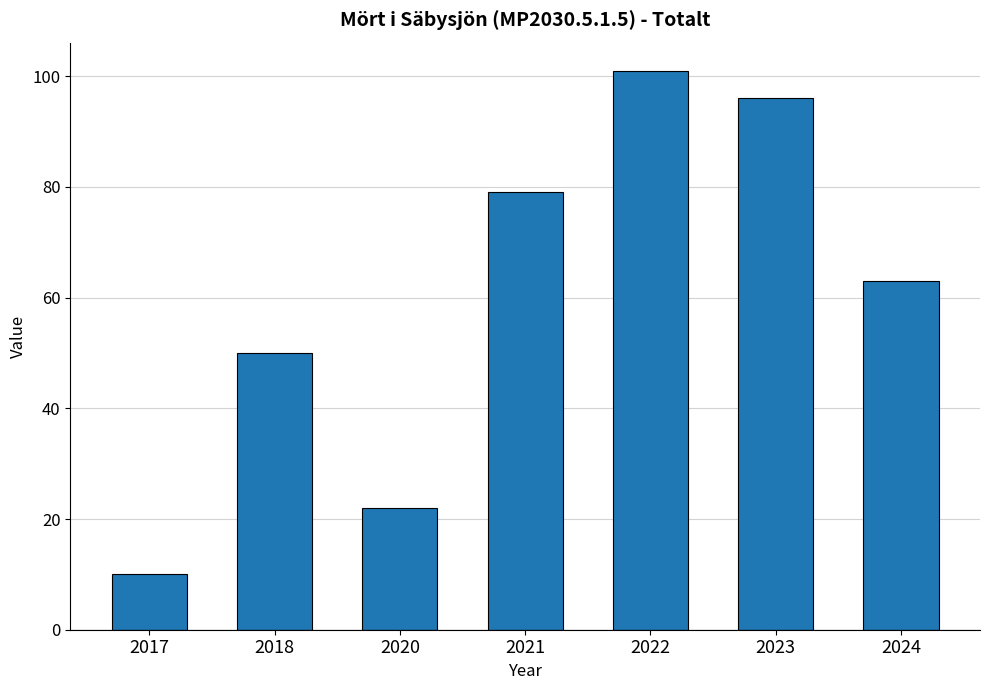

What is the difference between the maximum and second lowest values?

79